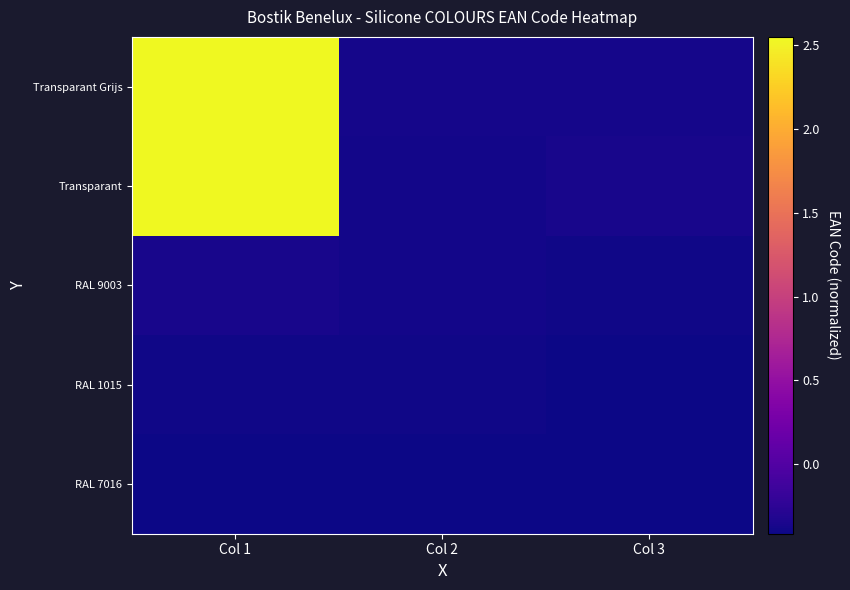

Which has a higher value, Col 2 or Col 3?

Col 2